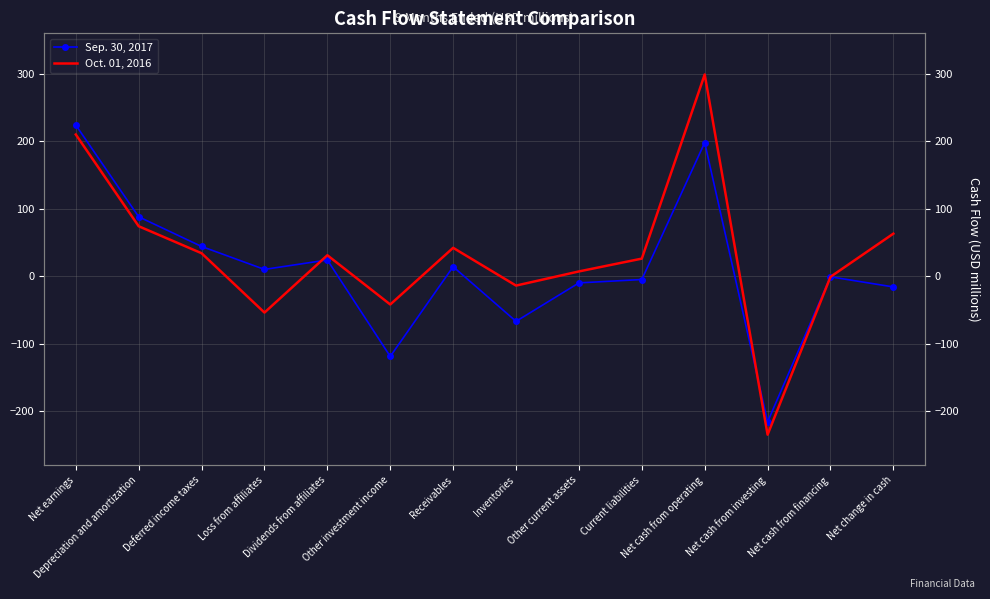

Reading right to left, extract all data points from this chart.

Sep. 30, 2017: -16	-1	-216	198	-5	-10	-67	14	-119	24	10	44	88	224
Oct. 01, 2016: 63	-1	-235	299	26	7	-14	42	-42	31	-54	34	74	210